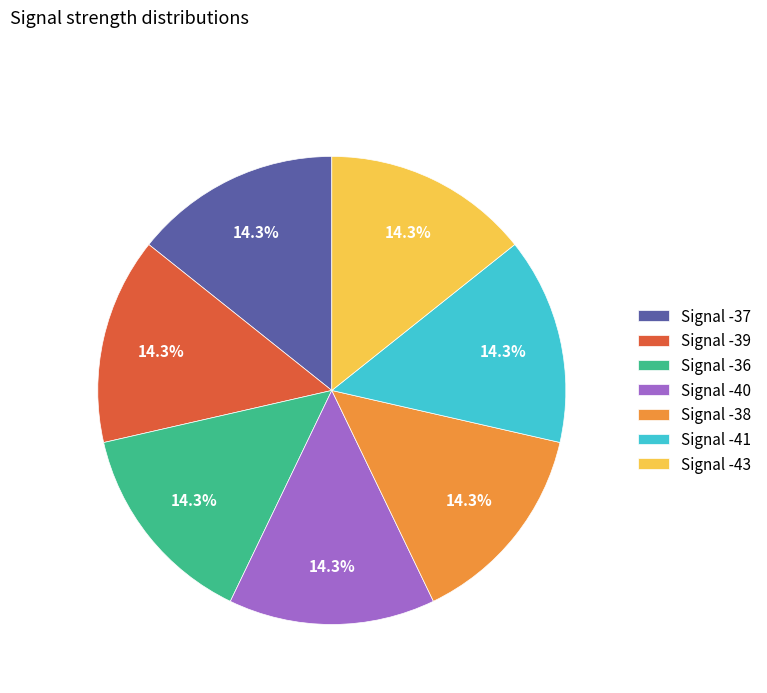

What is the total percentage of Signal -43 and Signal -41?

28.6%